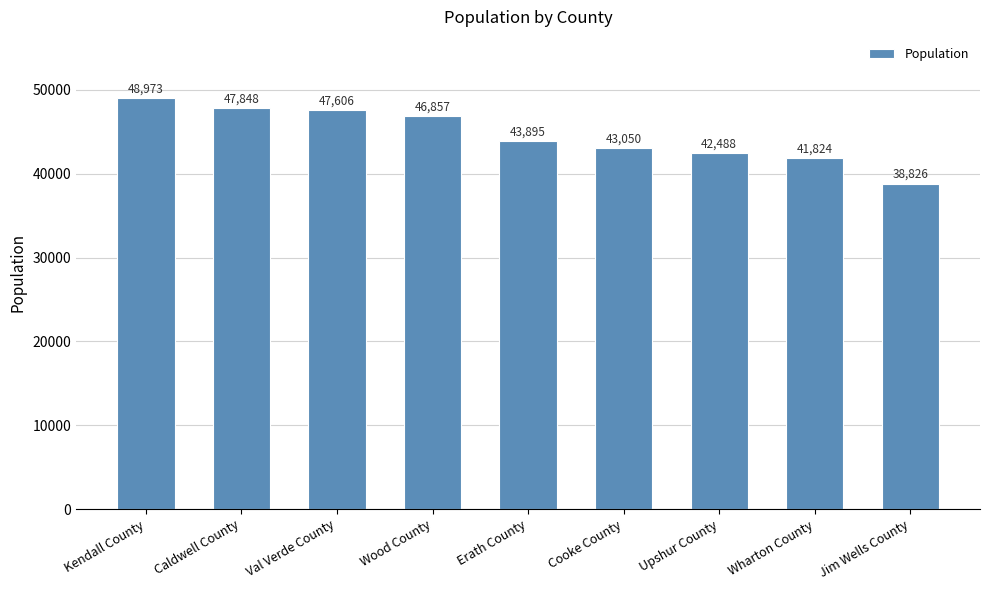

At which label is the value closest to 43899?

Erath County